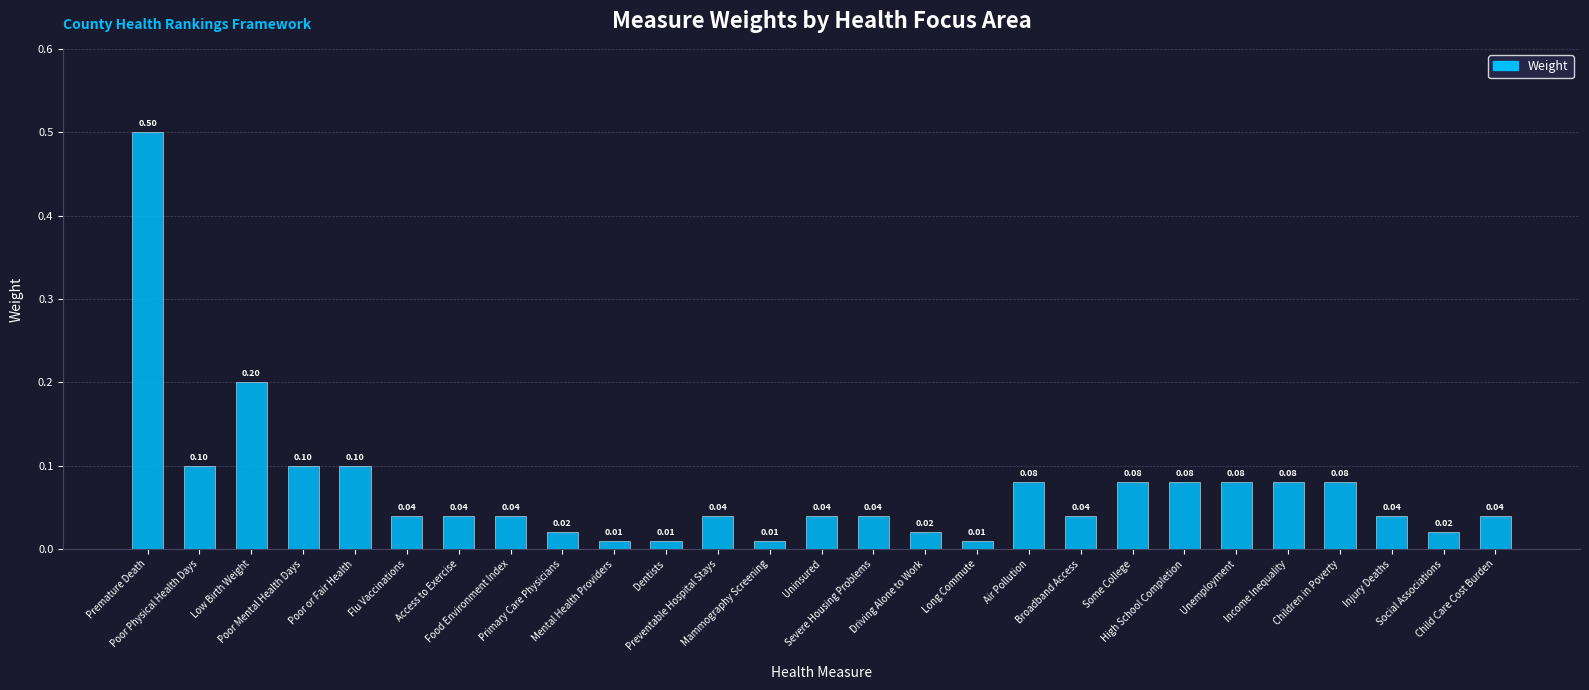

What is the sum of all values?

1.9